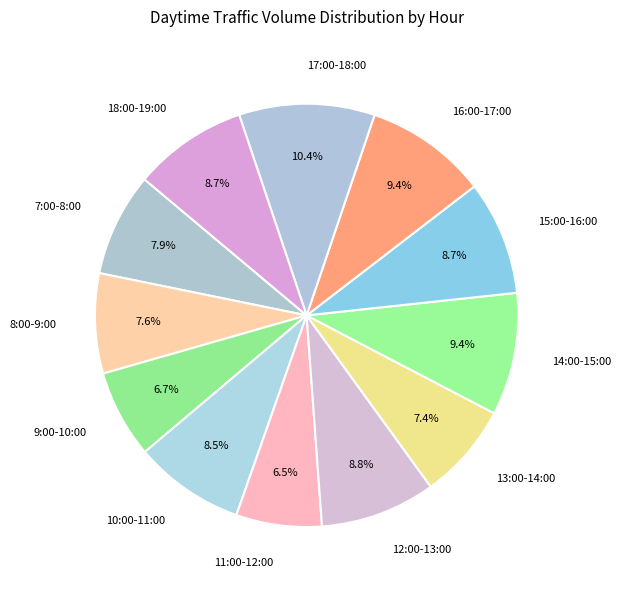

True or false: 16:00-17:00 accounts for 9% of the total.

True